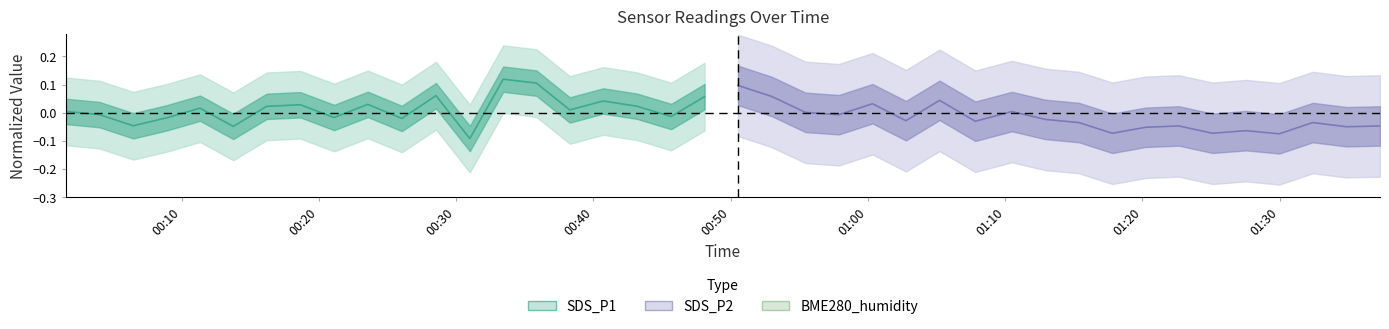

How many positive values does the SDS_P1 center series have?

12